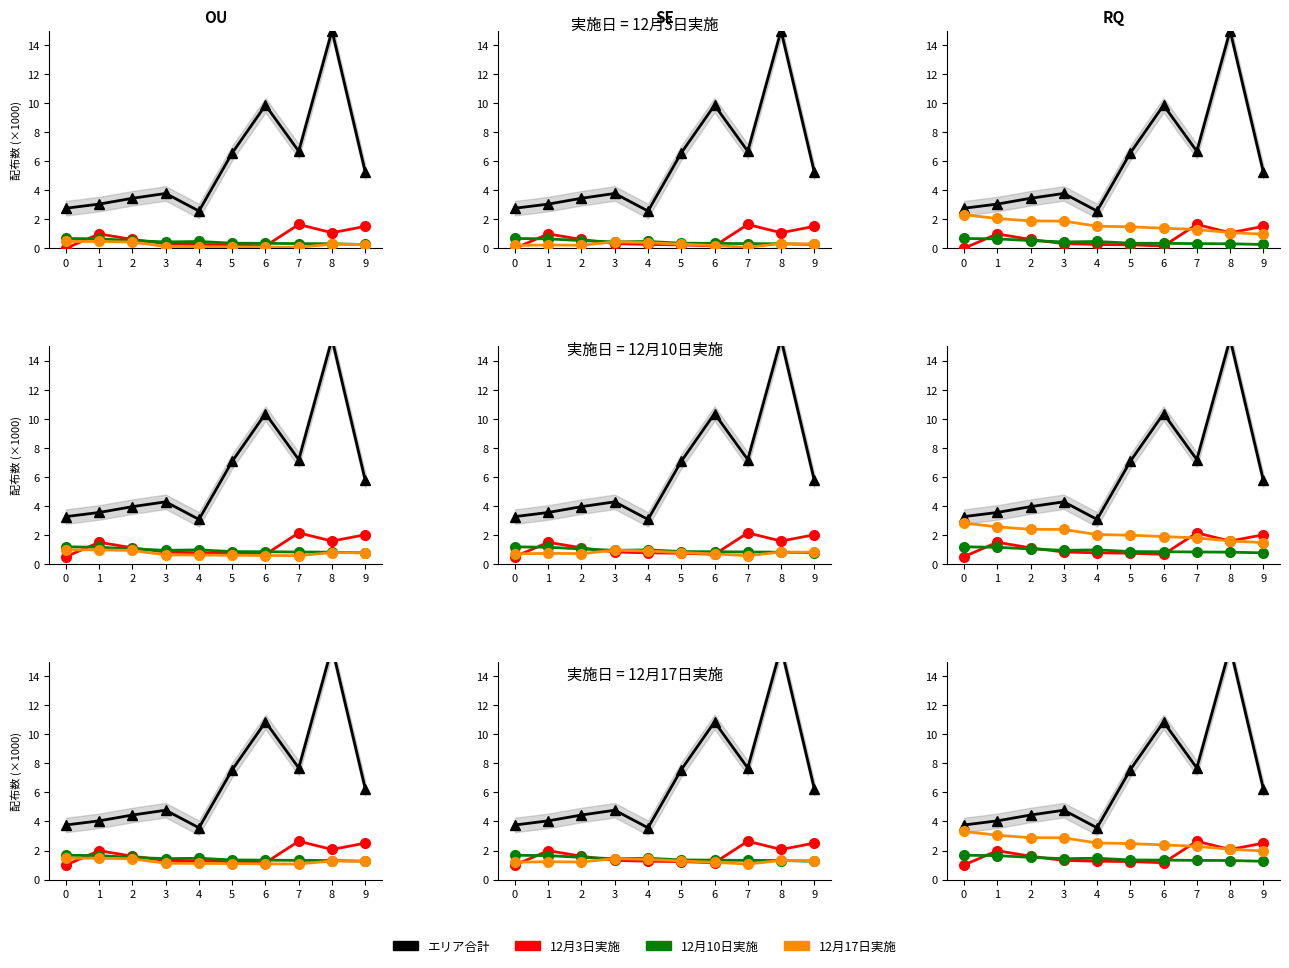

What is the maximum value shown in the chart?

16.0